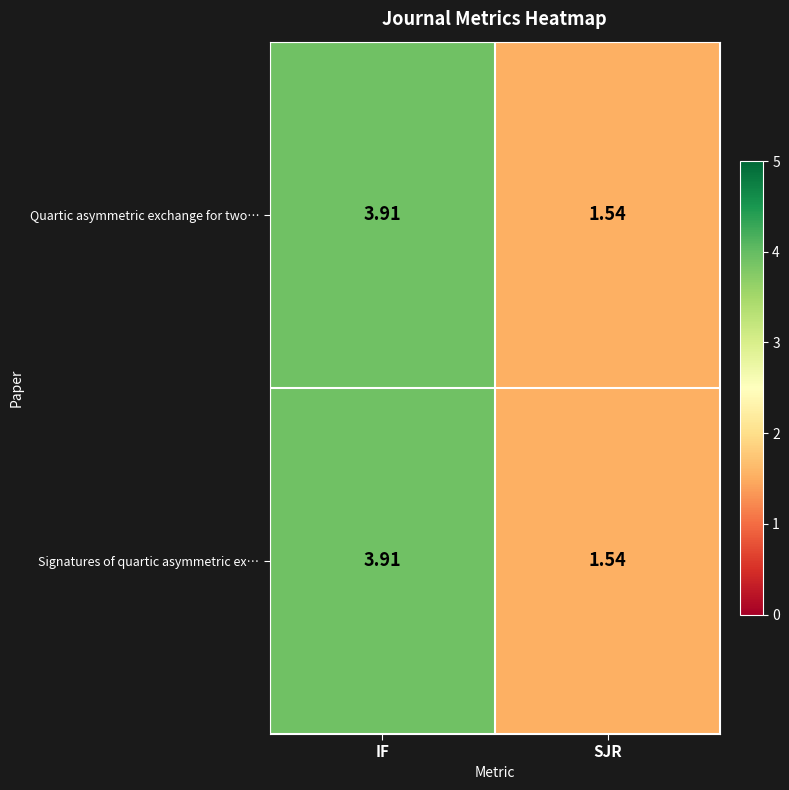

List the labels in order of Signatures of quartic asymmetric ex… value, largest first.

IF, SJR